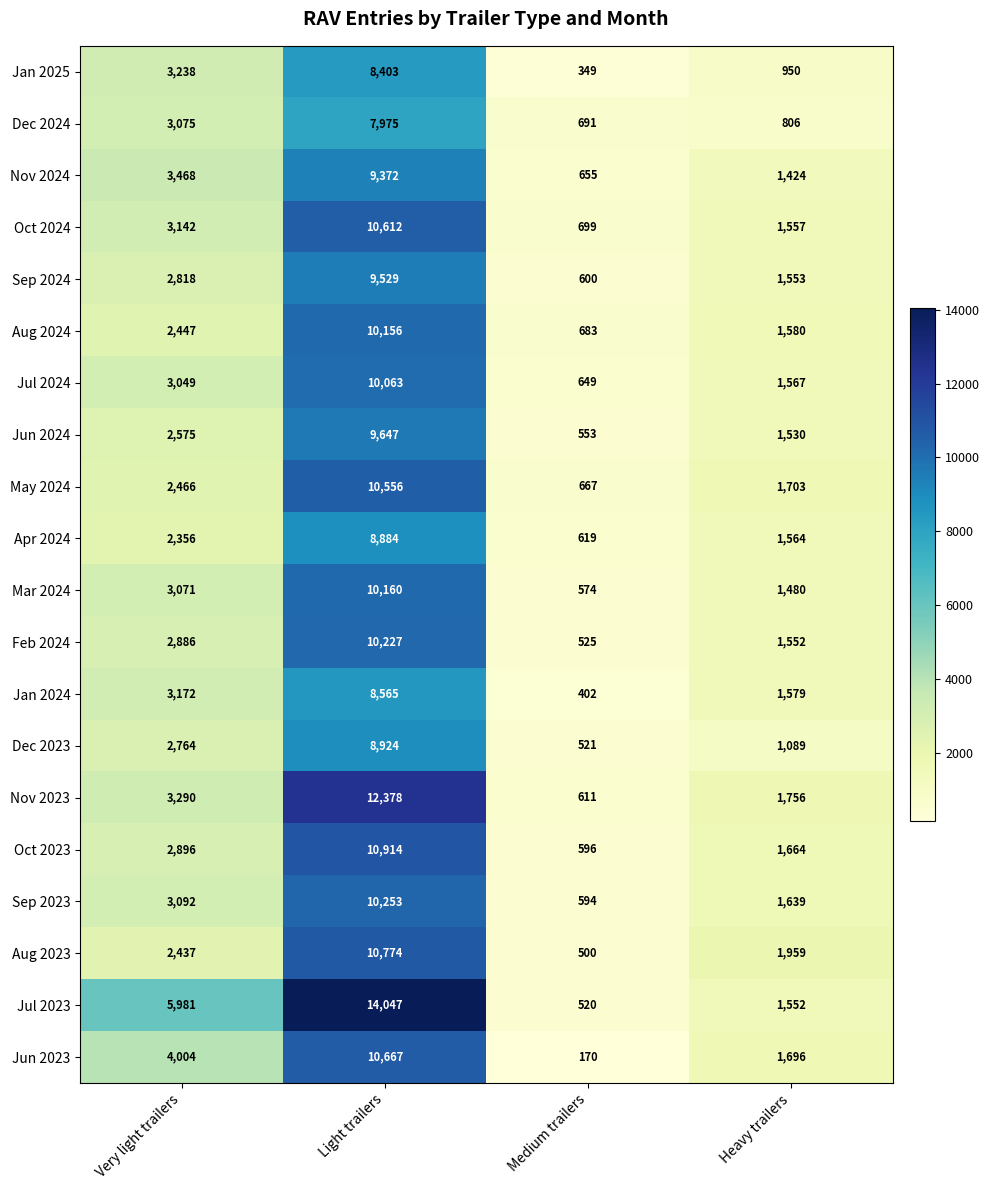

List the labels in order of Mar 2024 value, largest first.

Light trailers, Very light trailers, Heavy trailers, Medium trailers